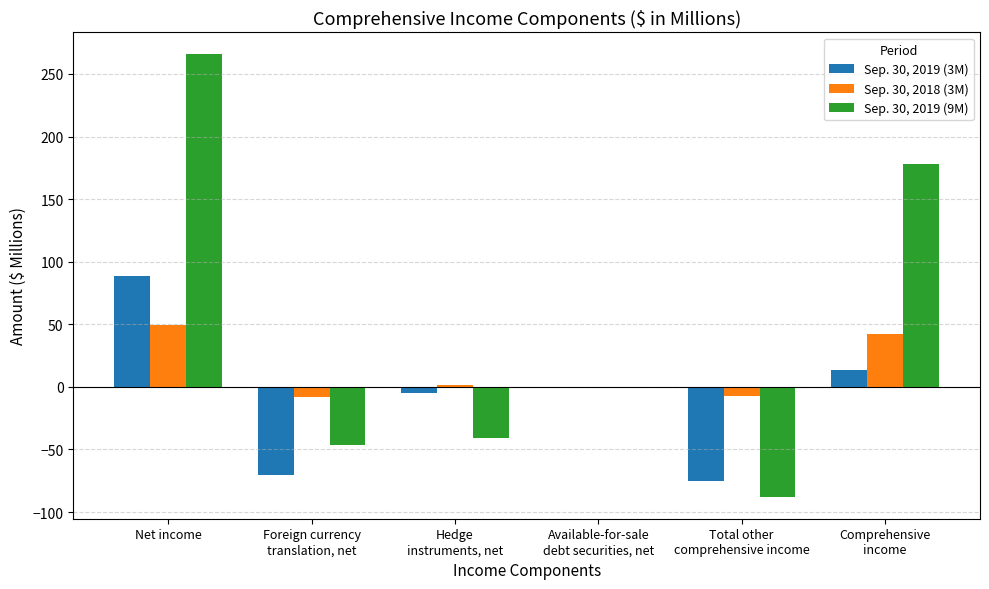

At which label does Sep. 30, 2019 (9M) reach its peak?

Net income